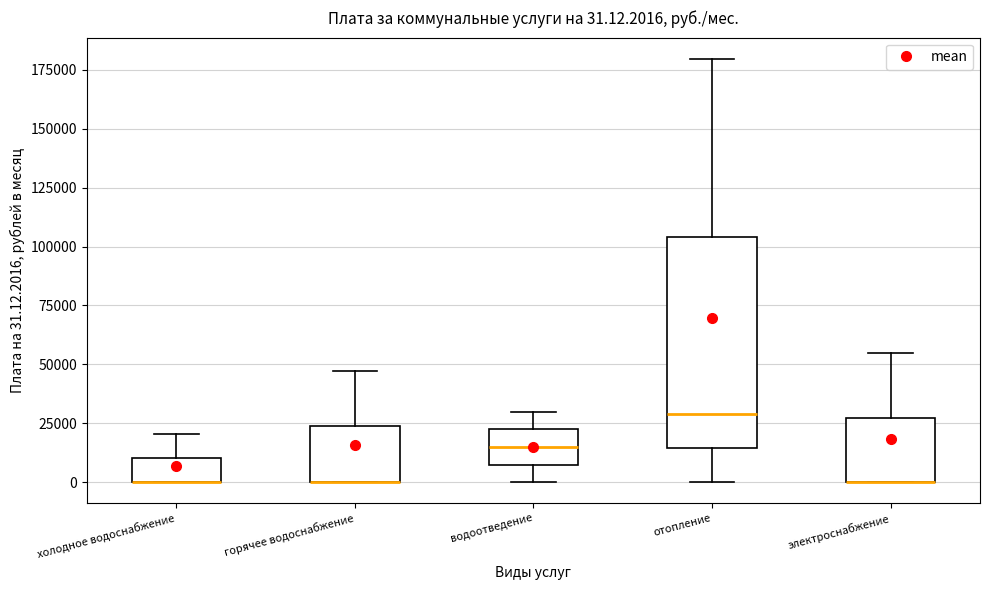

Which box is the tallest, from its lower edge to its upper edge?

отопление